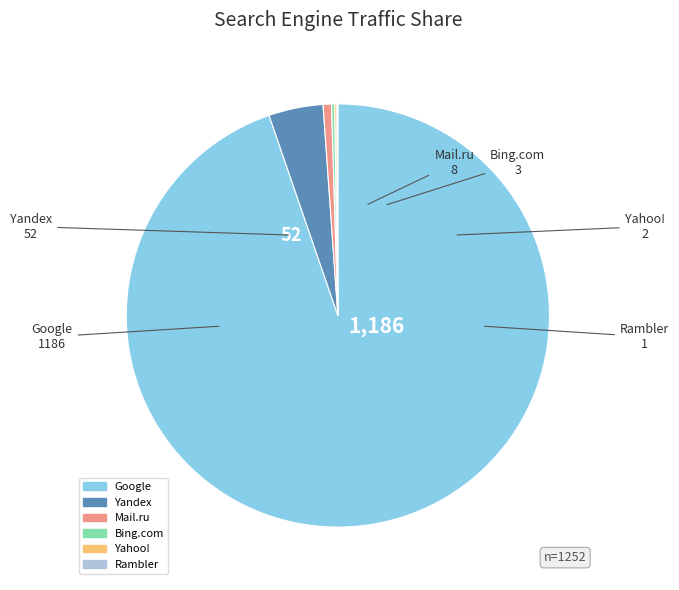

Between Google and Mail.ru, which is larger?

Google